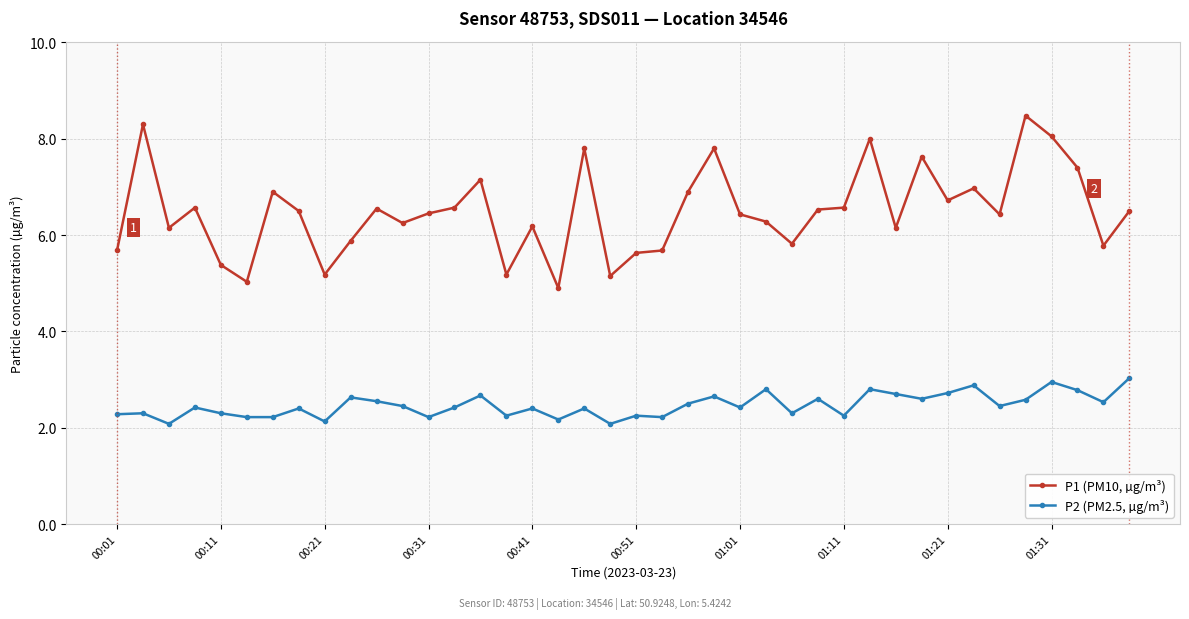

What is the value of the P1 (PM10, µg/m³) point at the 4th from the left?

6.6